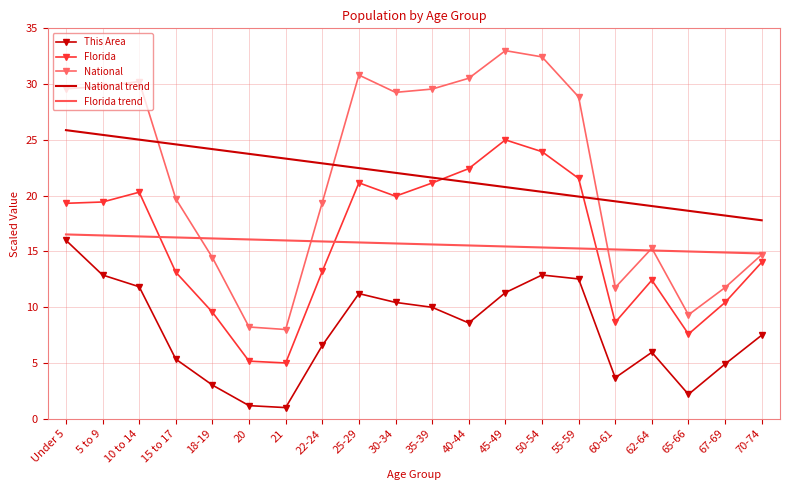

True or false: This Area and Florida cross at least once.

False